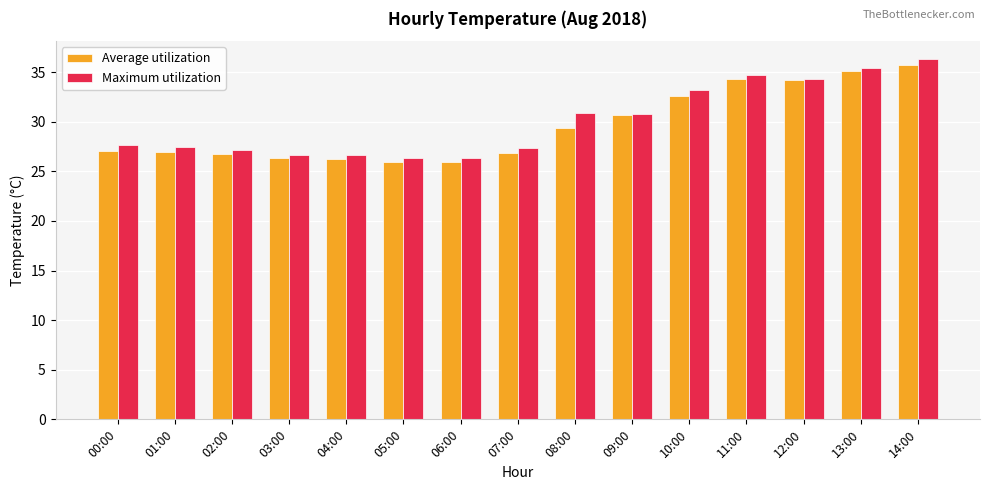

At which category is the sum across all series the highest?

14:00